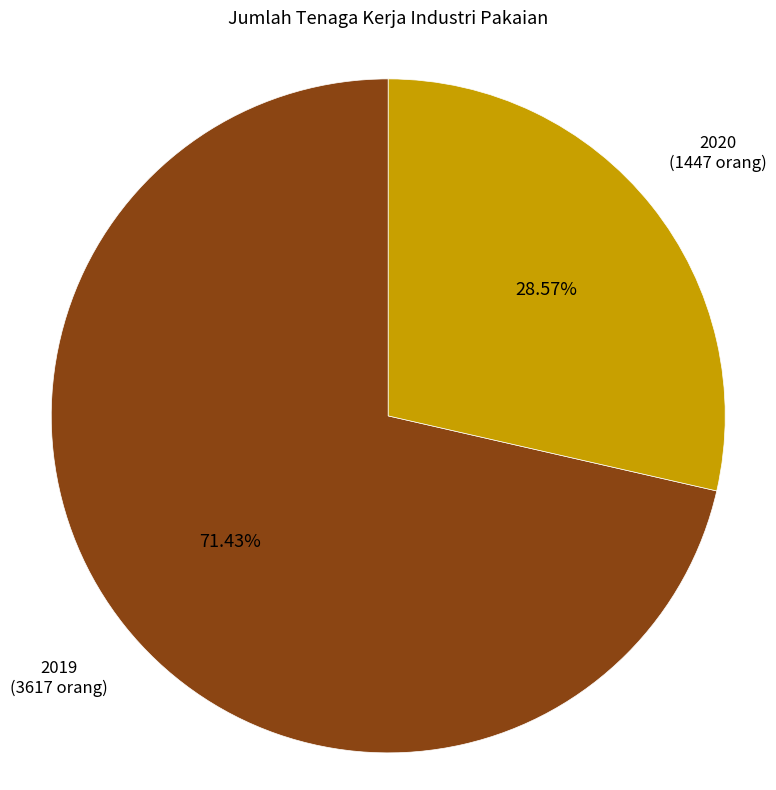

Combined, what portion of the pie is 2019 and 2020?

100.0%